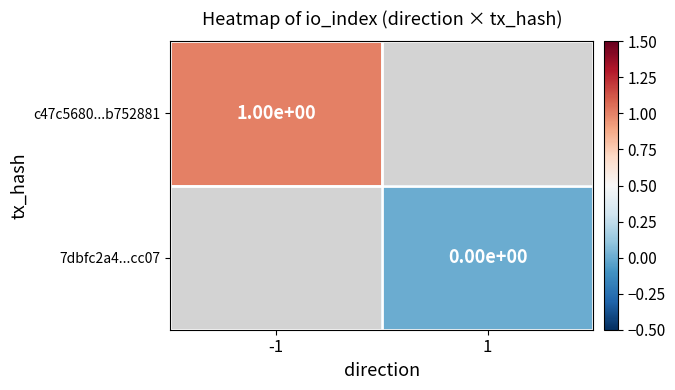

Is it true that c47c5680...b752881 equals 2 at -1?

False